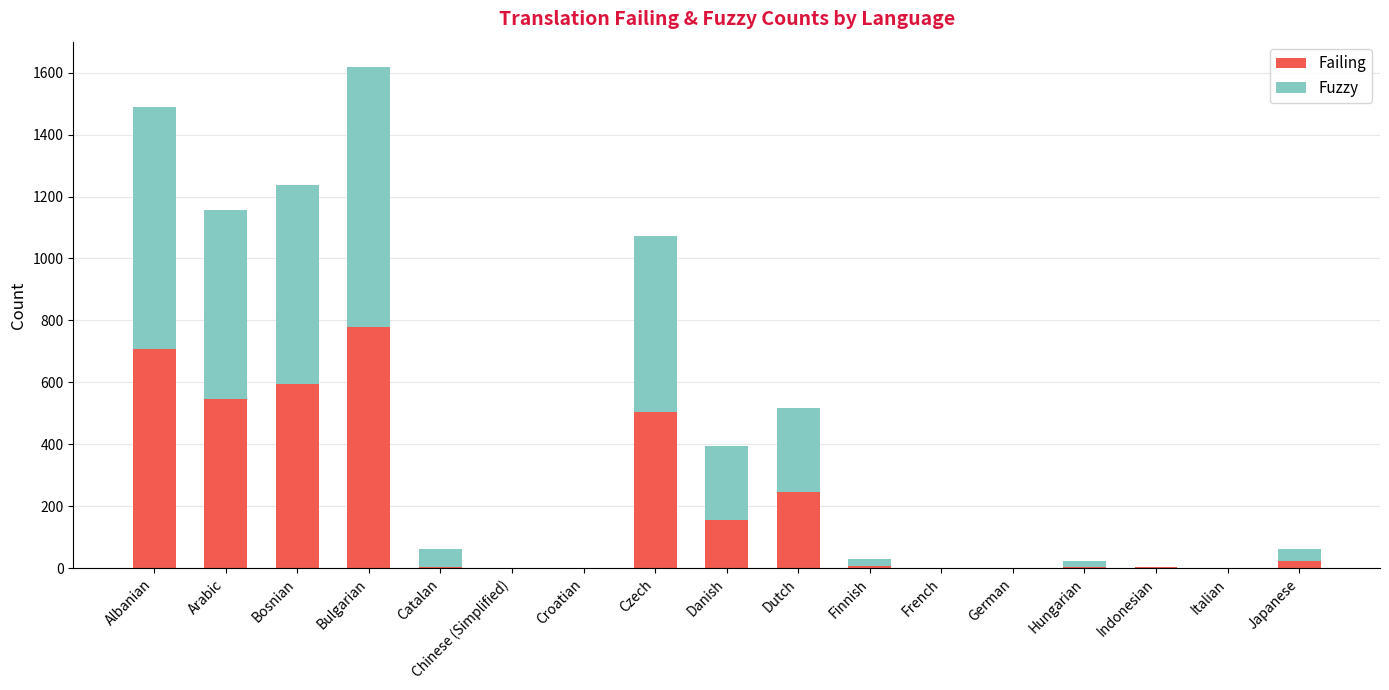

Does the chart contain stacked bars?

Yes